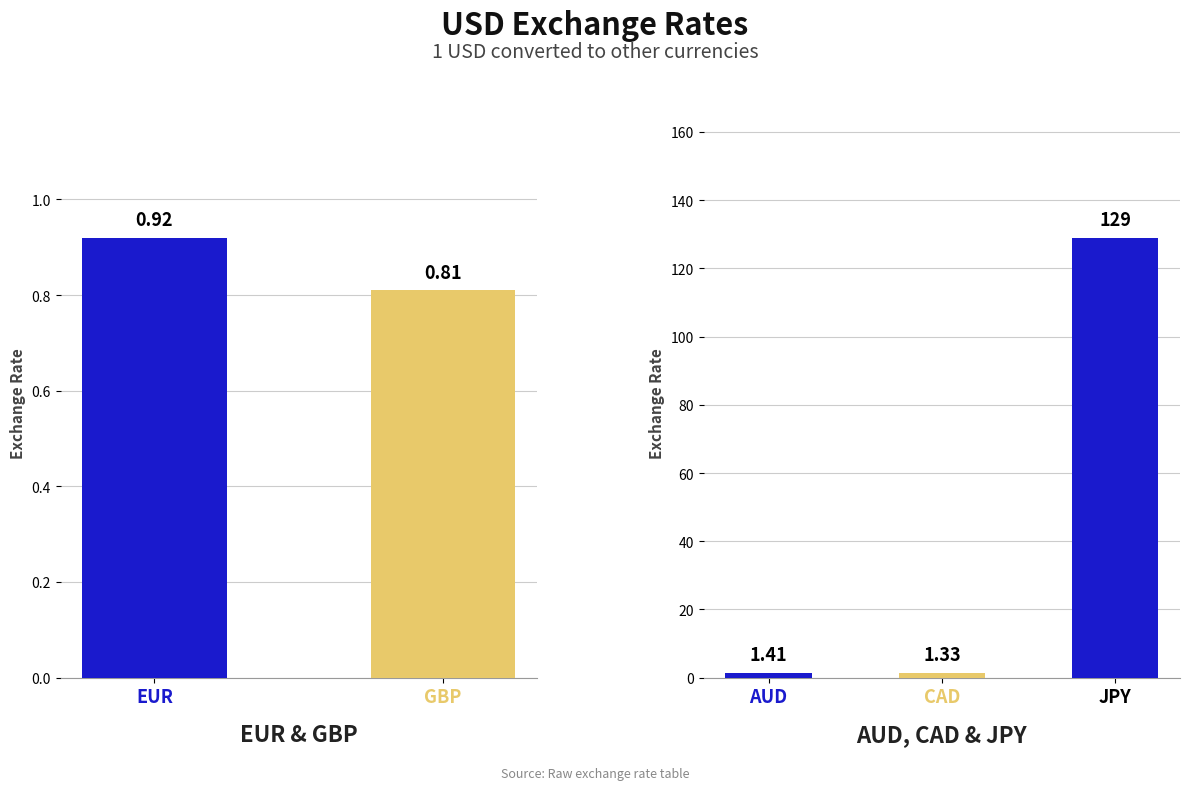

At which category does the chart reach its minimum across all series?

CAD